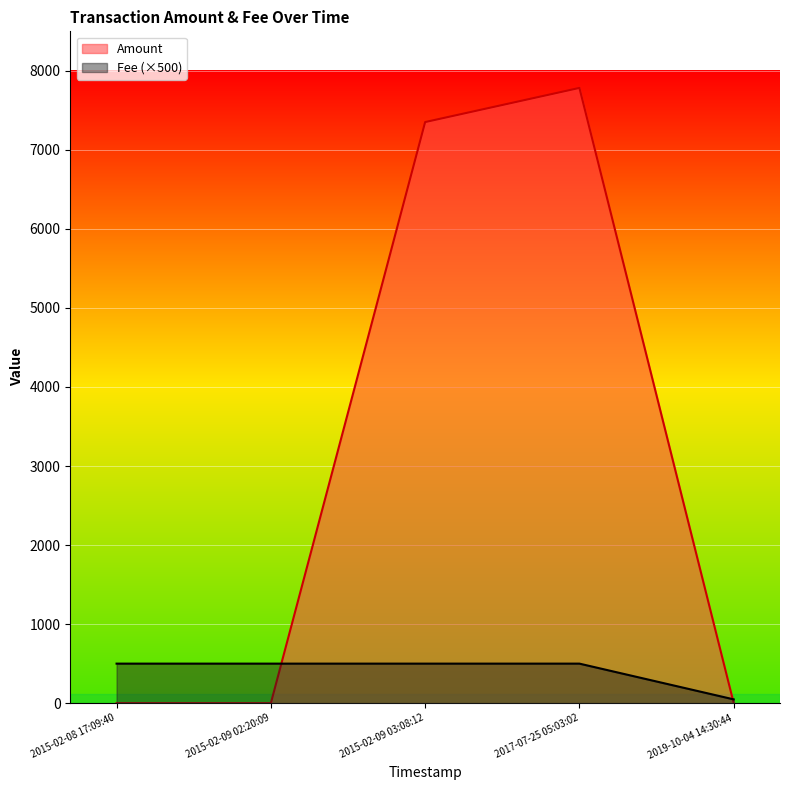

Which series ends up on top after the final intersection of Fee and Amount?

Fee